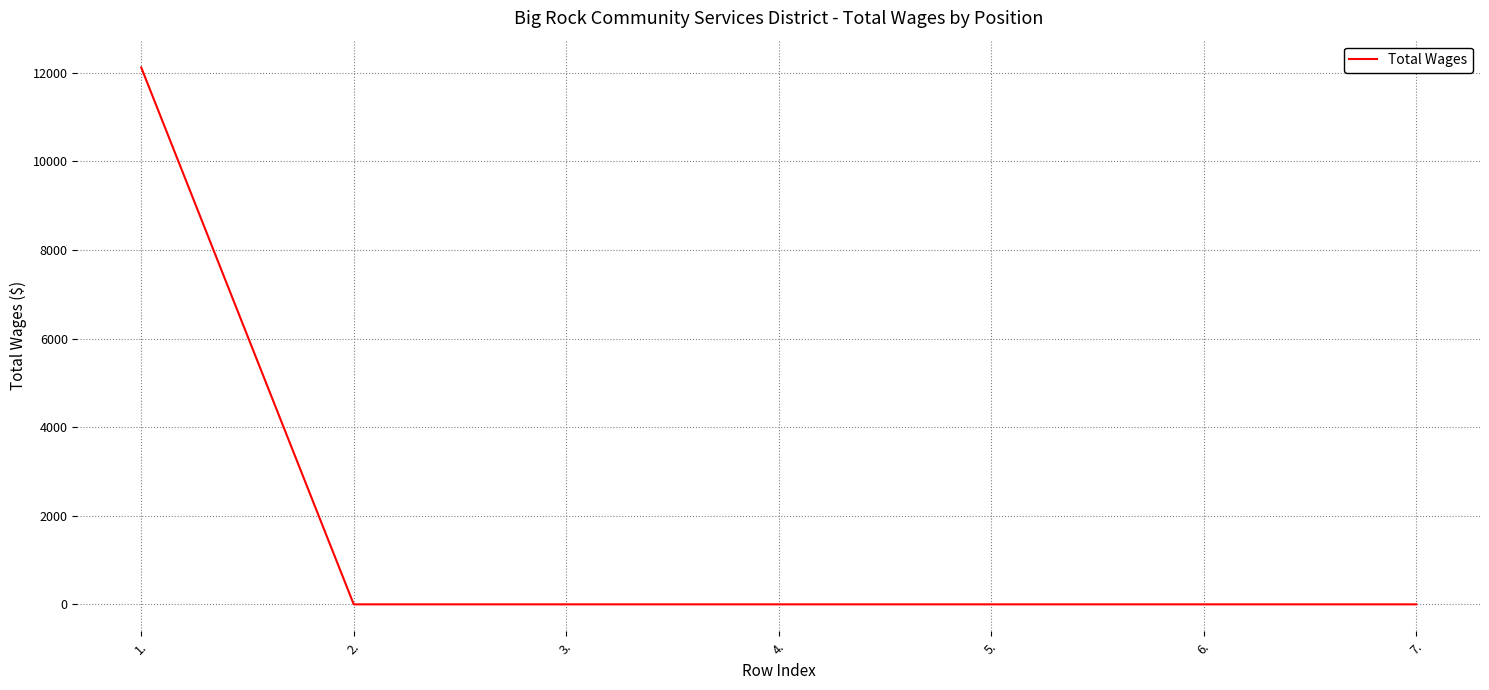

What is the average value?

1731